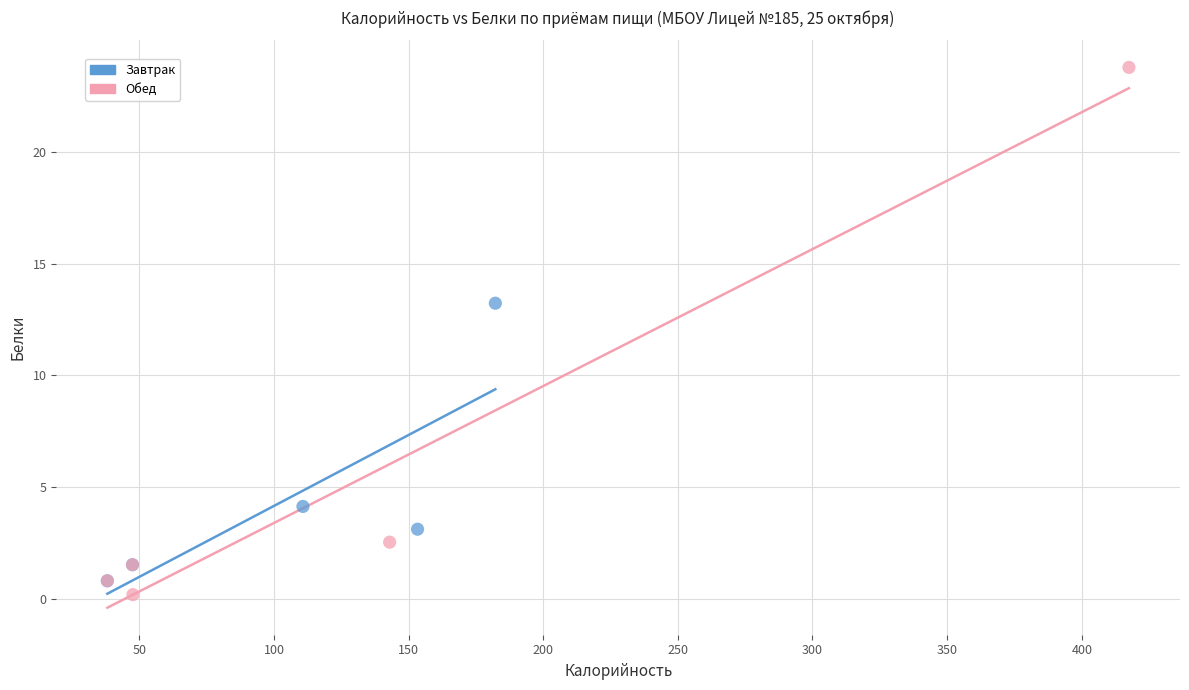

Which series has the widest spread of Y values?

Обед